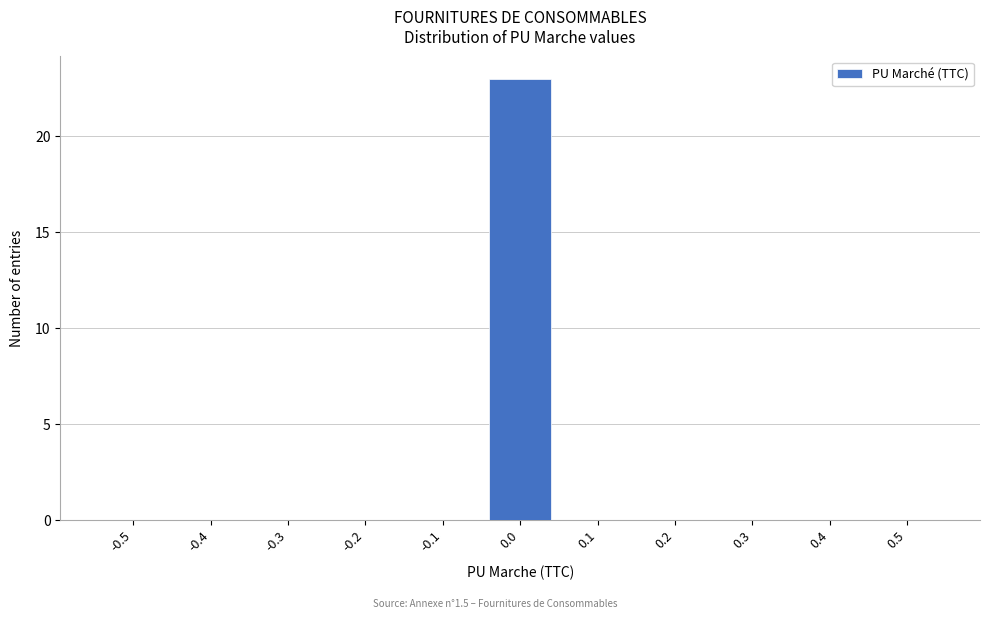

Reading left to right, transcribe all the data shown in this chart.

-0.5=0	-0.4=0	-0.3=0	-0.2=0	-0.1=0	0.0=23	0.1=0	0.2=0	0.3=0	0.4=0	0.5=0